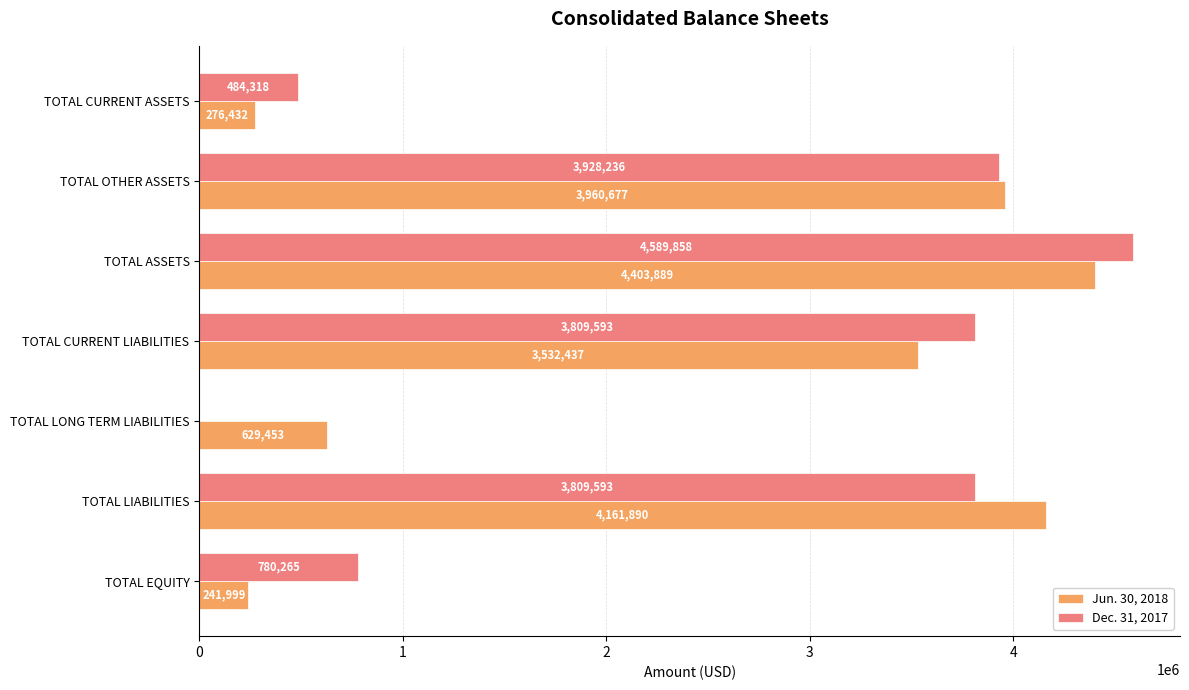

What is the sum of all Dec. 31, 2017 values?

17401863